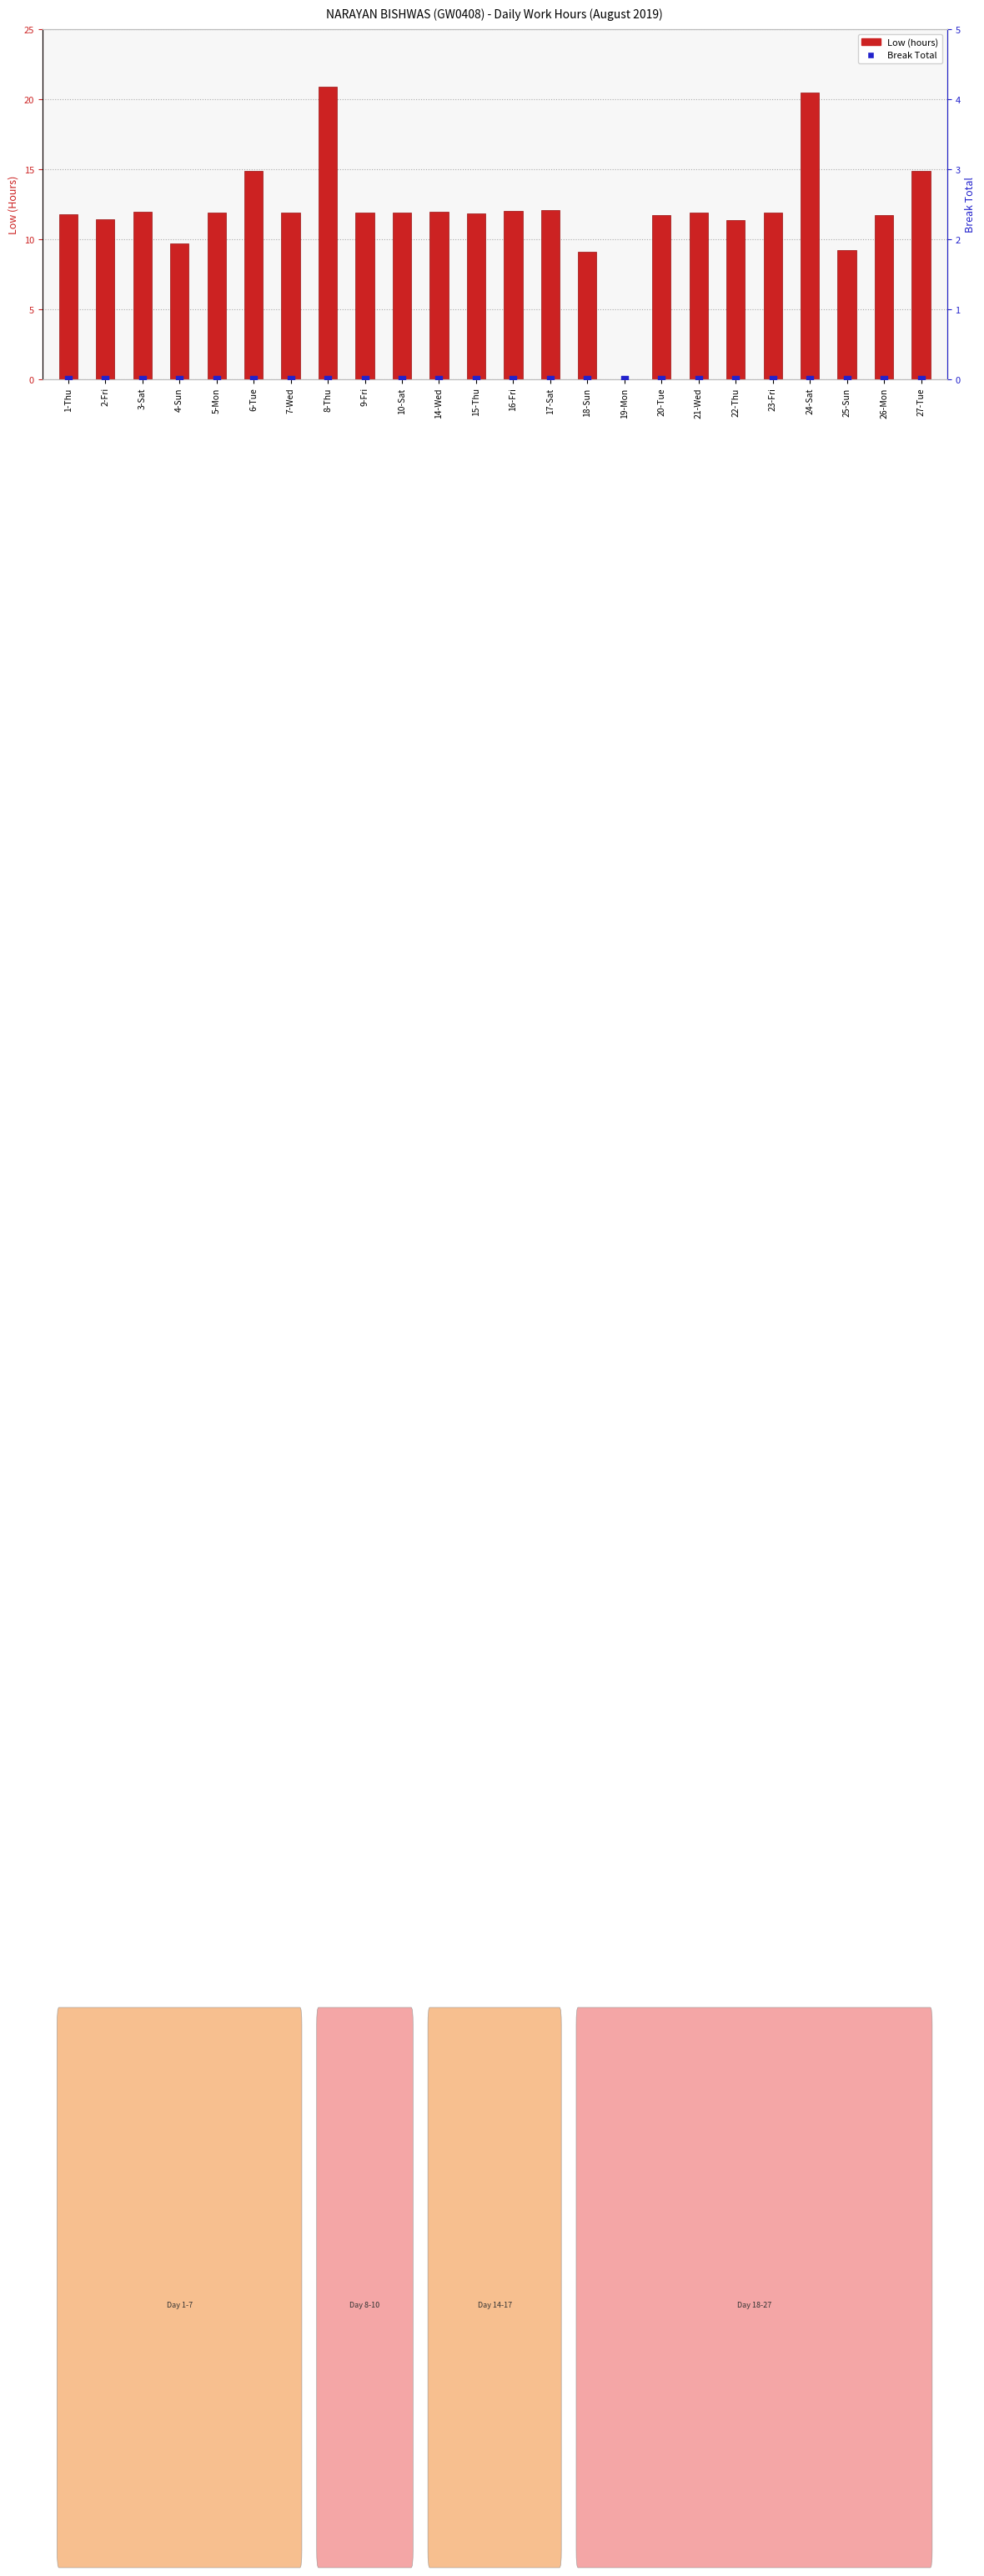

What are all the series names shown in the legend?

Low (hours), Break Total